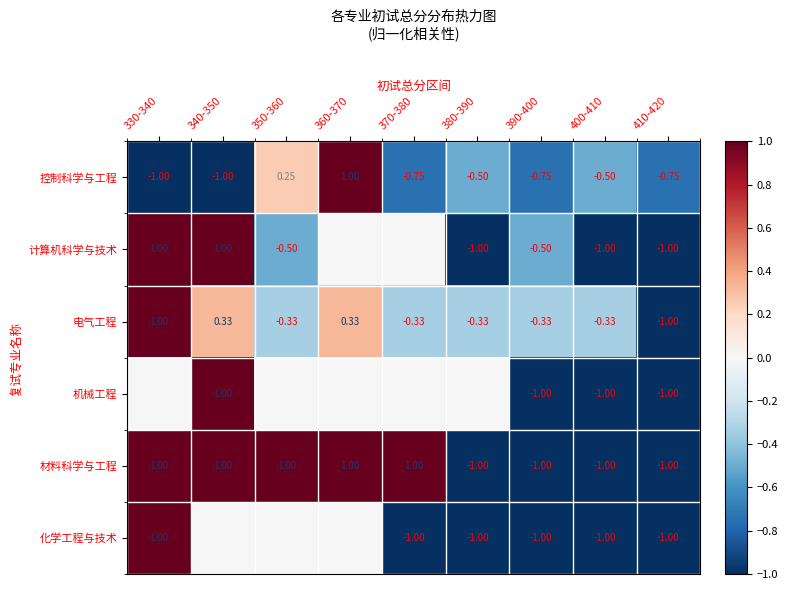

Between 390-400 and 410-420, which series saw the biggest shift?

电气工程